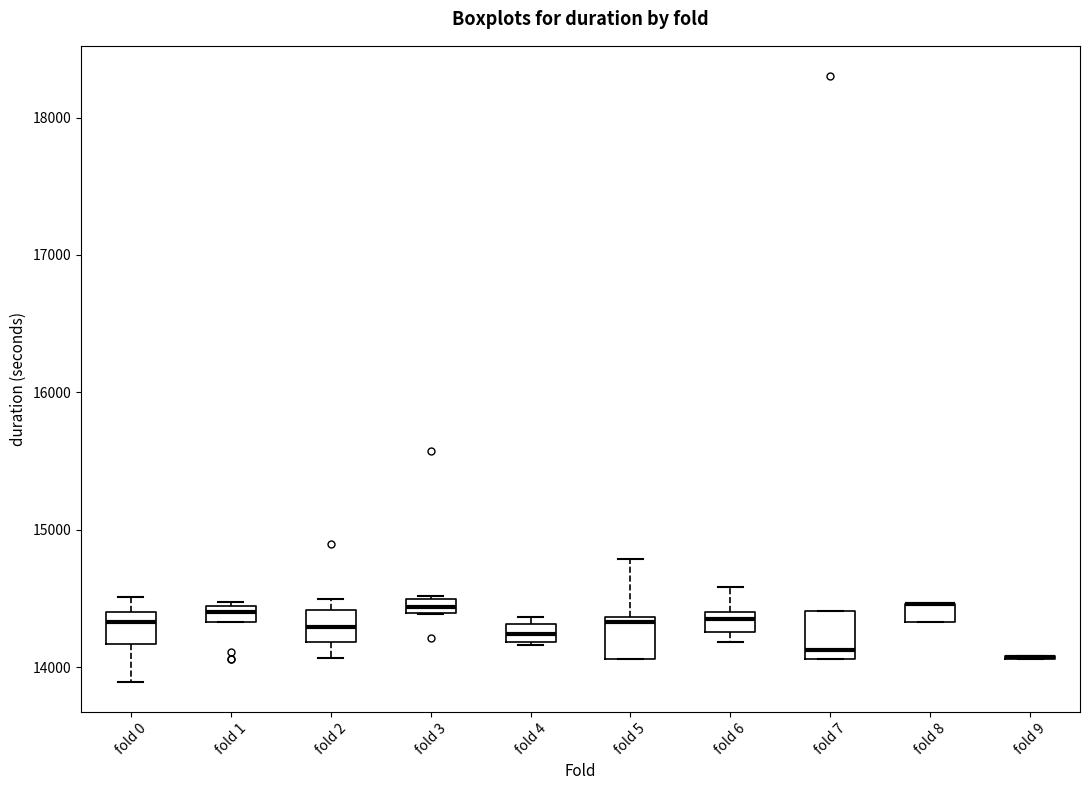

Where does the median line of the box for fold 2 sit on the y-axis? The values are not printed on the chart, so give them approximately, as read against the axis.

14300